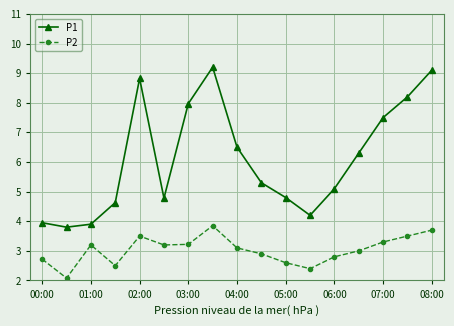

Which series has the widest spread of values?

P1